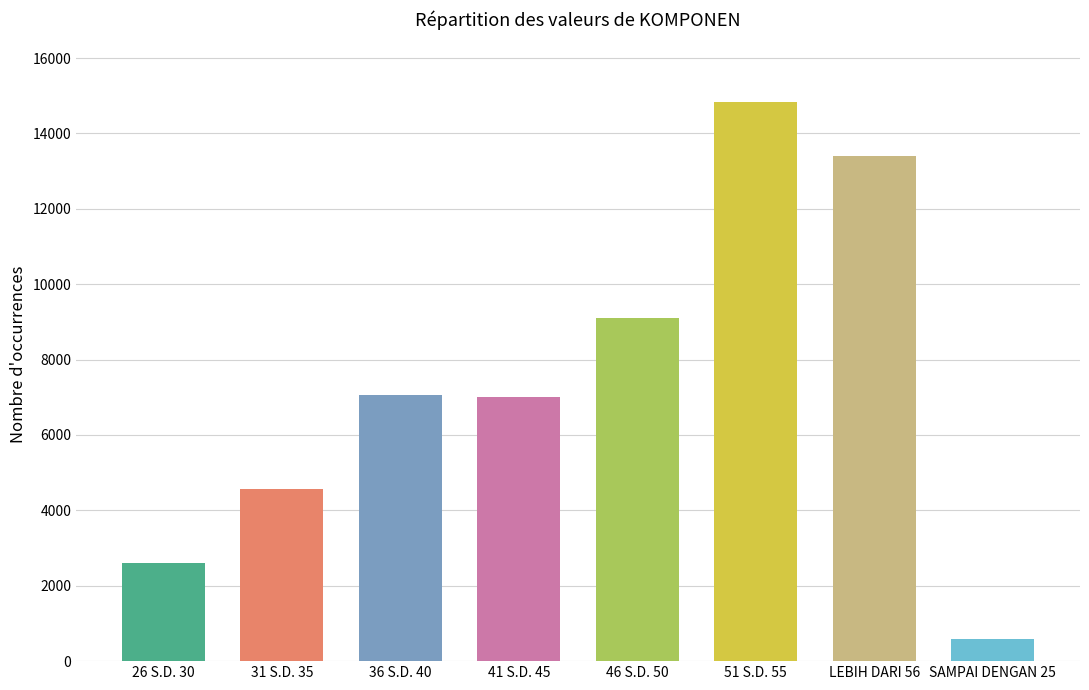

Does the chart contain any negative values?

No